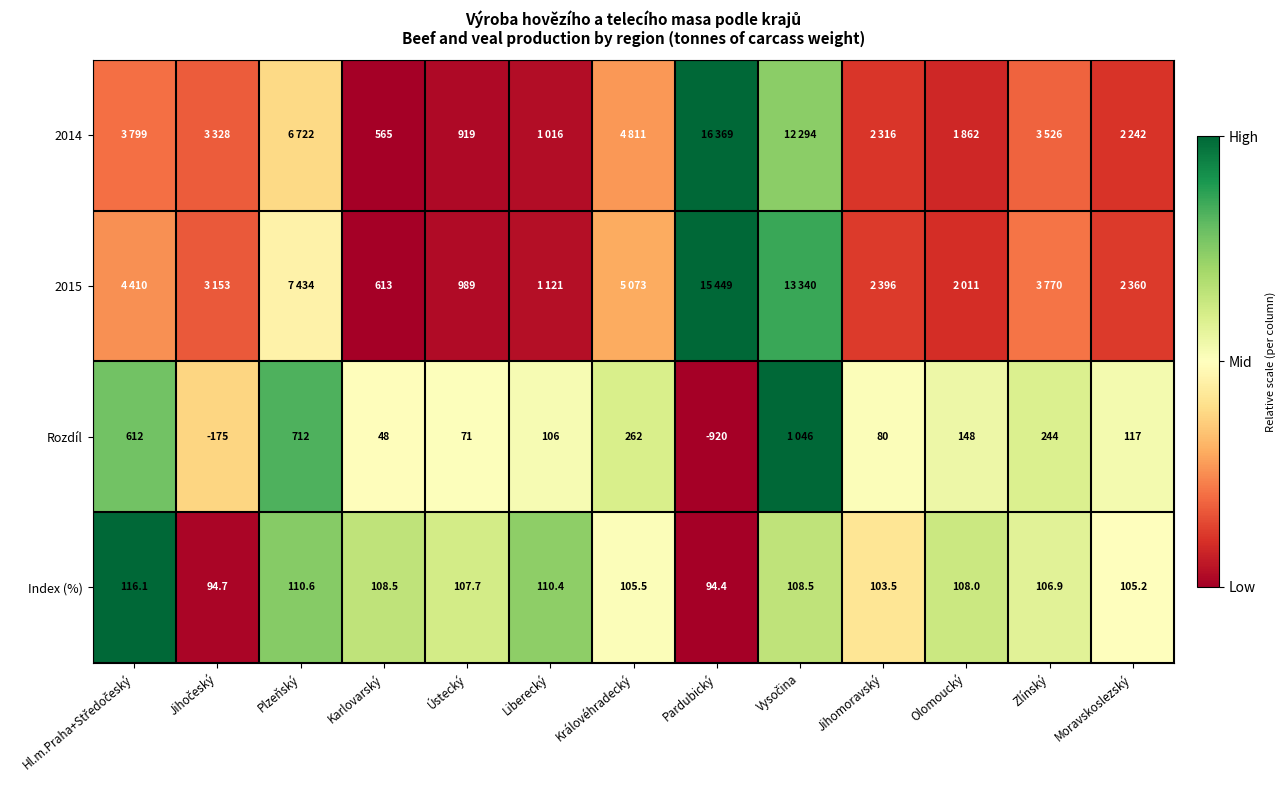

Is the value of Rozdíl at Moravskoslezský greater than the value of 2015 at Ústecký?

No